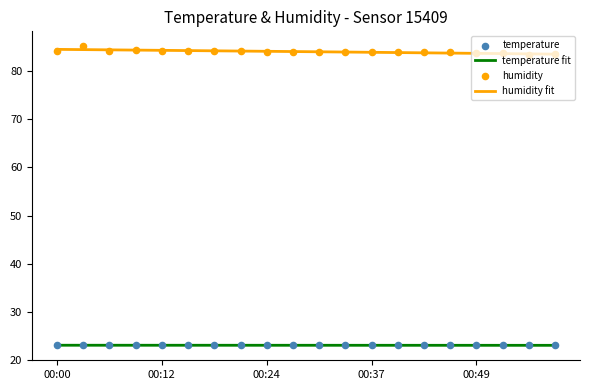

Which series has the widest spread of Y values?

humidity